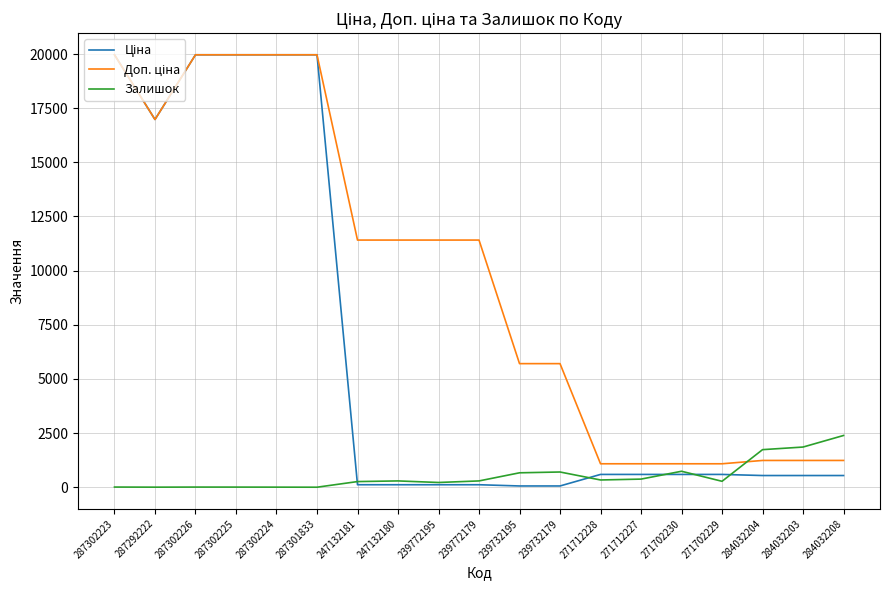

True or false: Залишок has a value of 7.0 at 287302223.

True